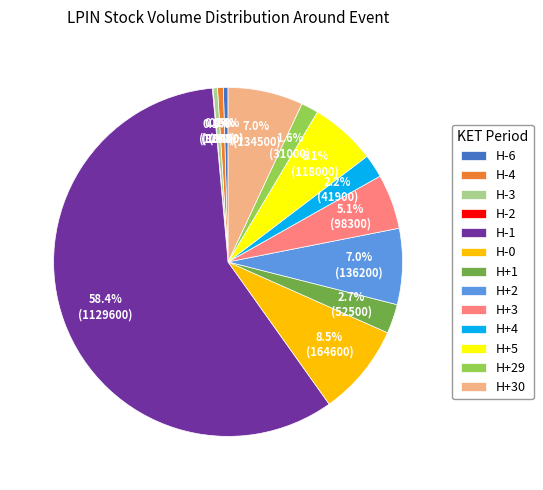

How much of the chart is everything except H-3?

99.6%